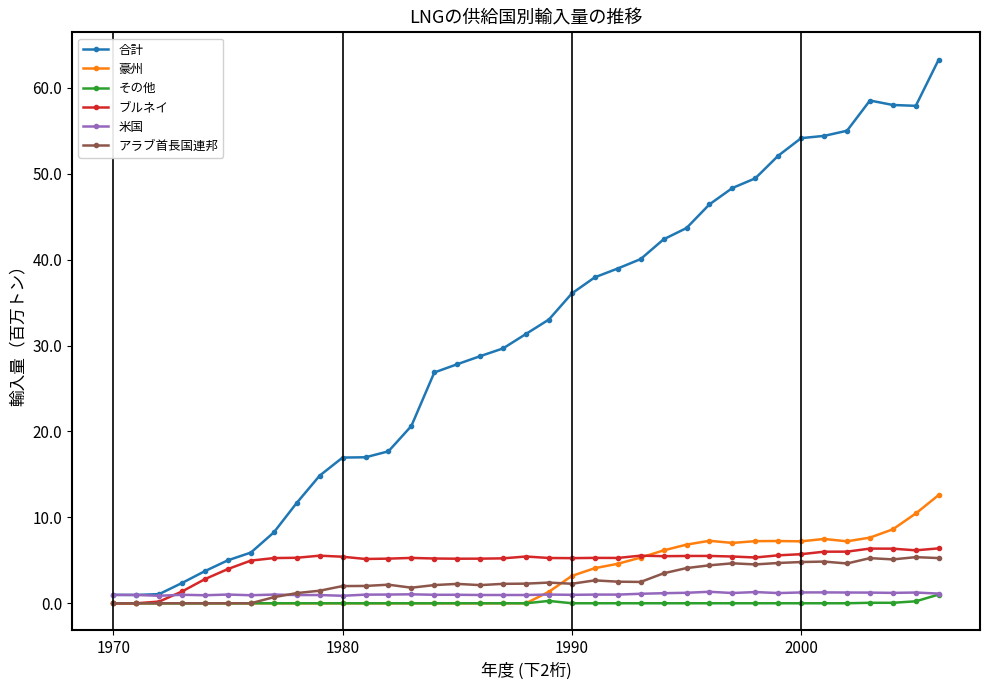

What is the average value of the アラブ首長国連邦 series?

2.6